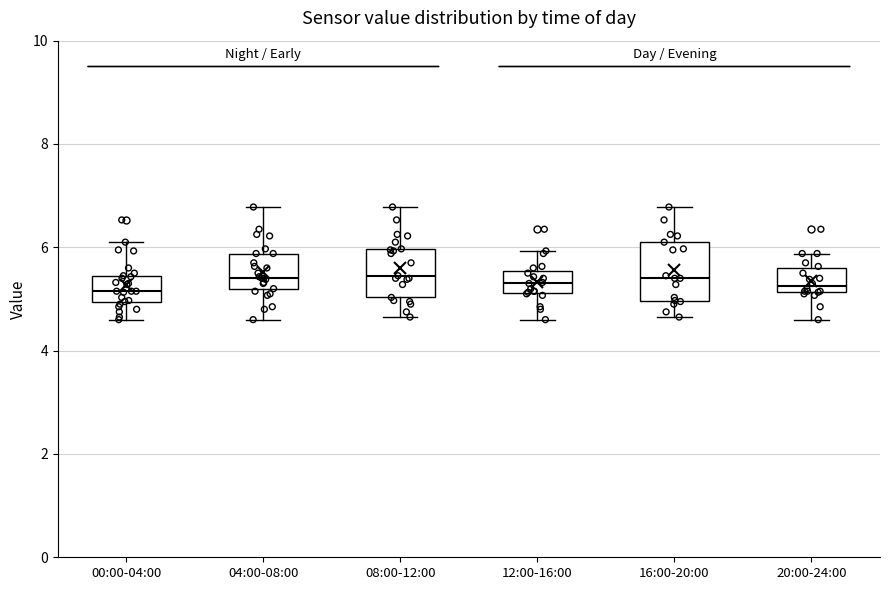

Reading left to right, transcribe this box plot: for each box, give where its median line is, the range the box spans, and where its two whiskers end, as read against the y-axis. The values are not printed on the chart, so give them approximately, as read against the axis.

00:00-04:00: median 5.2, box 5.0 to 5.4, whiskers 4.6 to 6.2
04:00-08:00: median 5.4, box 5.2 to 5.8, whiskers 4.6 to 6.8
08:00-12:00: median 5.4, box 5.0 to 6.0, whiskers 4.6 to 6.8
12:00-16:00: median 5.4, box 5.2 to 5.6, whiskers 4.6 to 6.0
16:00-20:00: median 5.4, box 5.0 to 6.2, whiskers 4.6 to 6.8
20:00-24:00: median 5.2 (just above the box's lower edge), box 5.2 to 5.6, whiskers 4.6 to 5.8